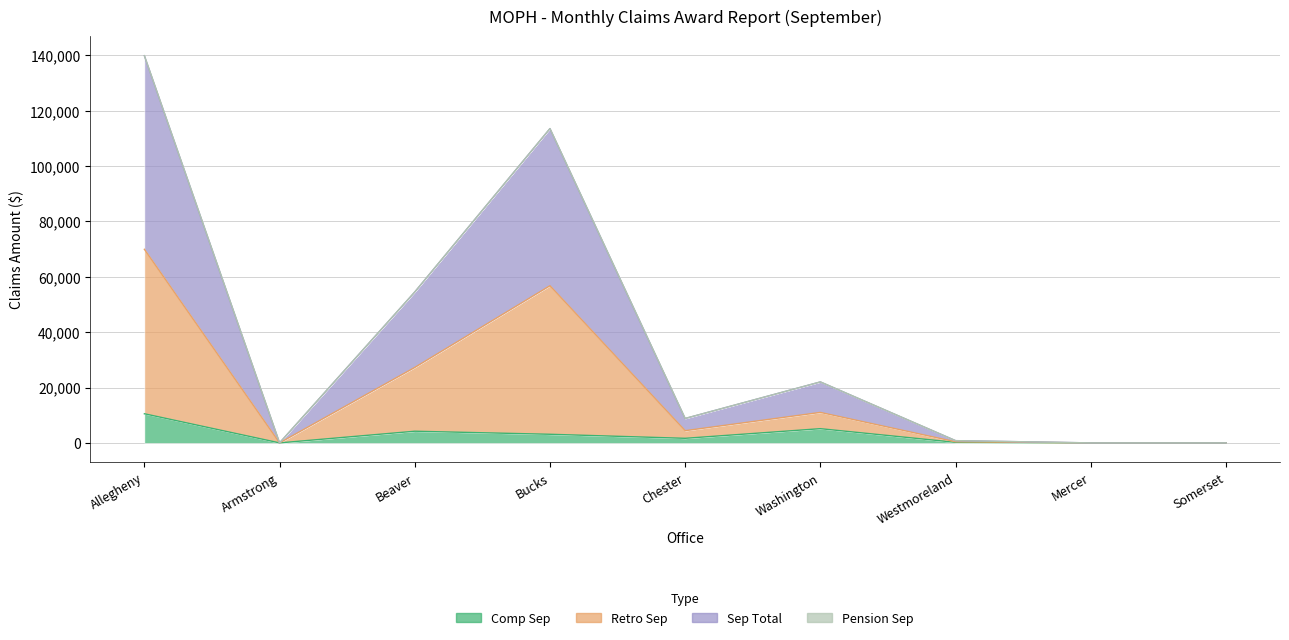

The value of Sep Total at Armstrong is 0. True or false?

True